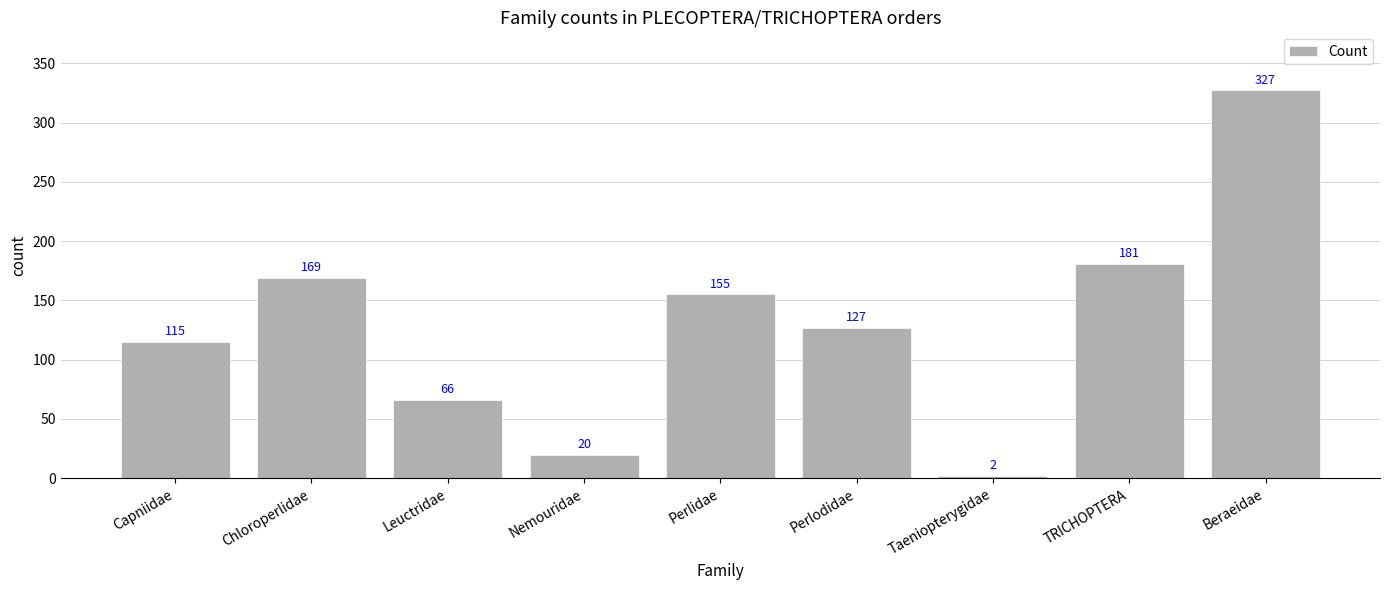

Reading left to right, list all the values displayed in this chart.

Capniidae=115	Chloroperlidae=169	Leuctridae=66	Nemouridae=20	Perlidae=155	Perlodidae=127	Taeniopterygidae=2	TRICHOPTERA=181	Beraeidae=327